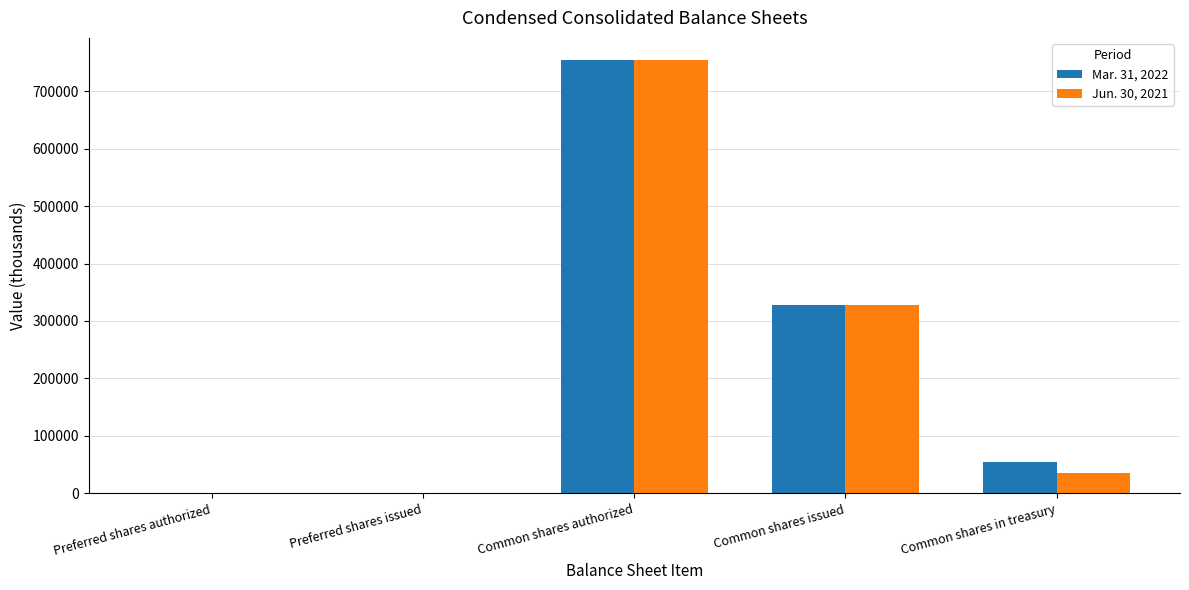

How many series are shown in this chart?

2